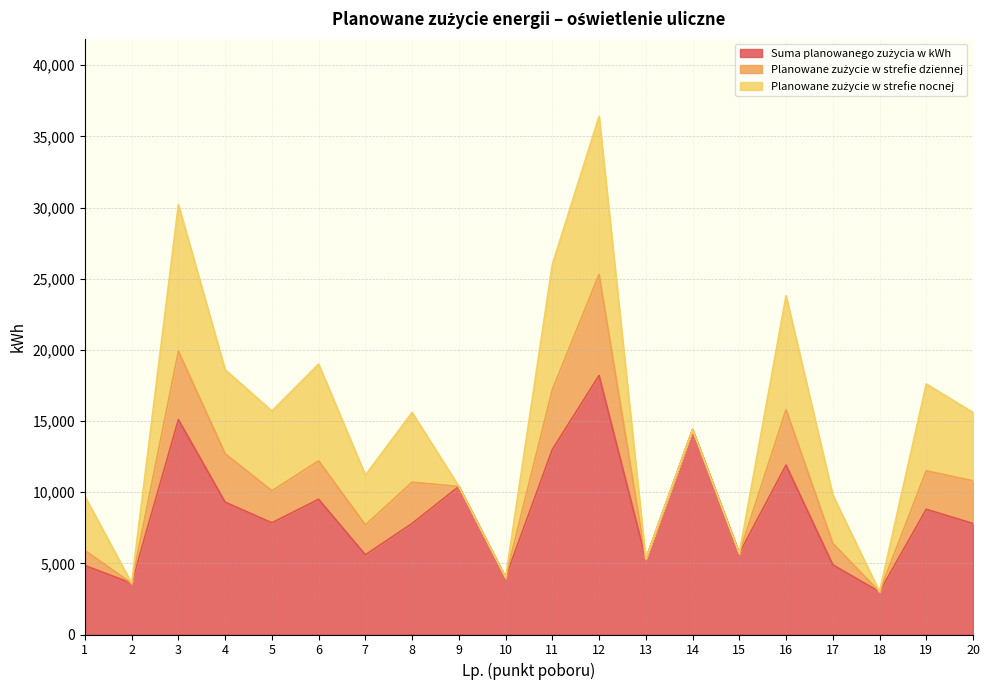

What is the difference between the Suma planowanego zużycia w kWh values at 3 and 10?

11100